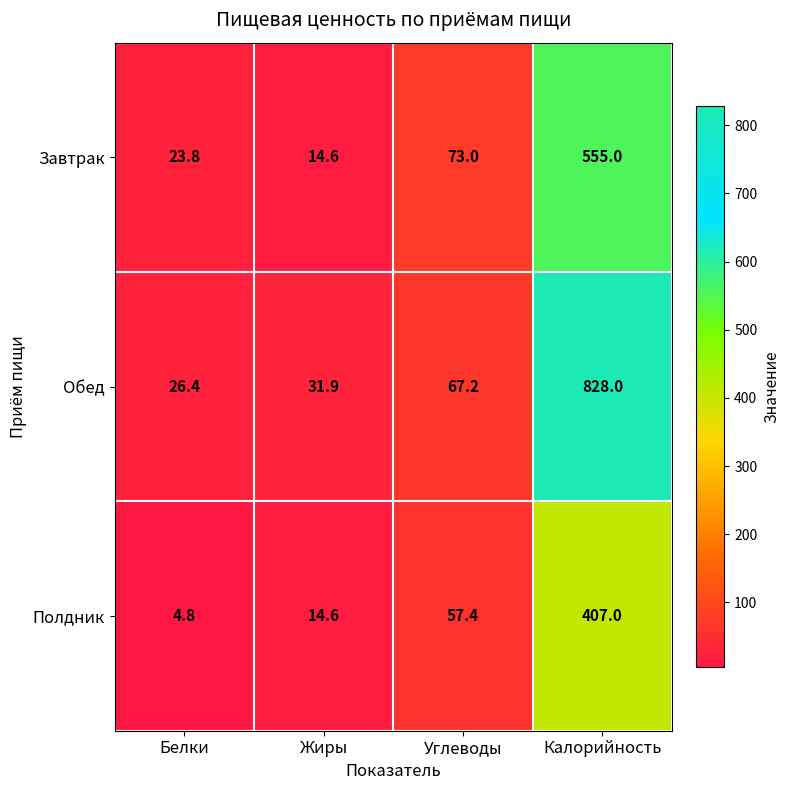

What is the maximum value shown in the chart?

828.0